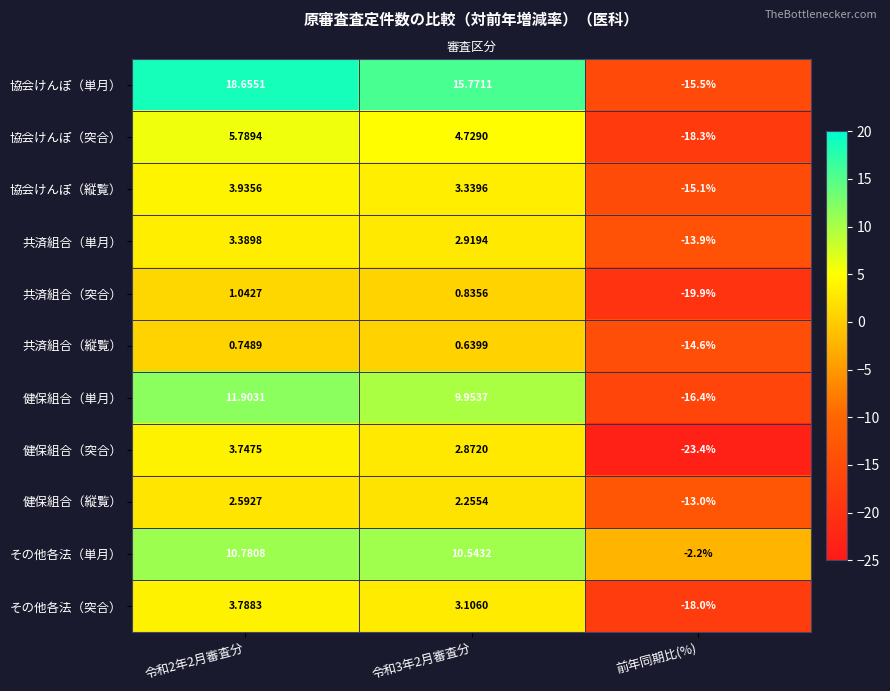

Is the value of 共済組合（縦覧） at 令和3年2月審査分 greater than the value of その他各法（単月） at 令和3年2月審査分?

No